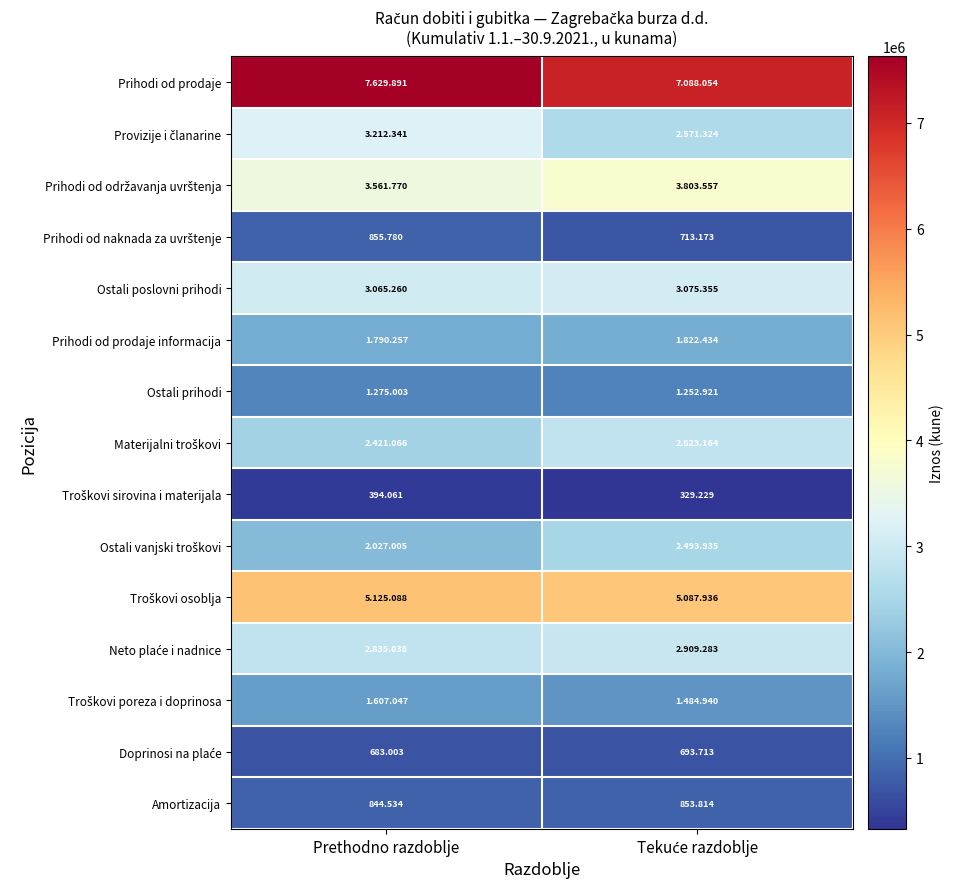

What is the total value across all series at Tekuće razdoblje?

37002832